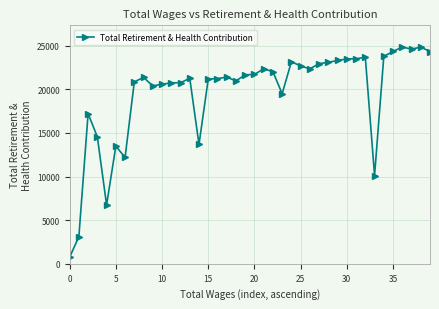

True or false: there are more than 0 points higher than both neighbors.

True